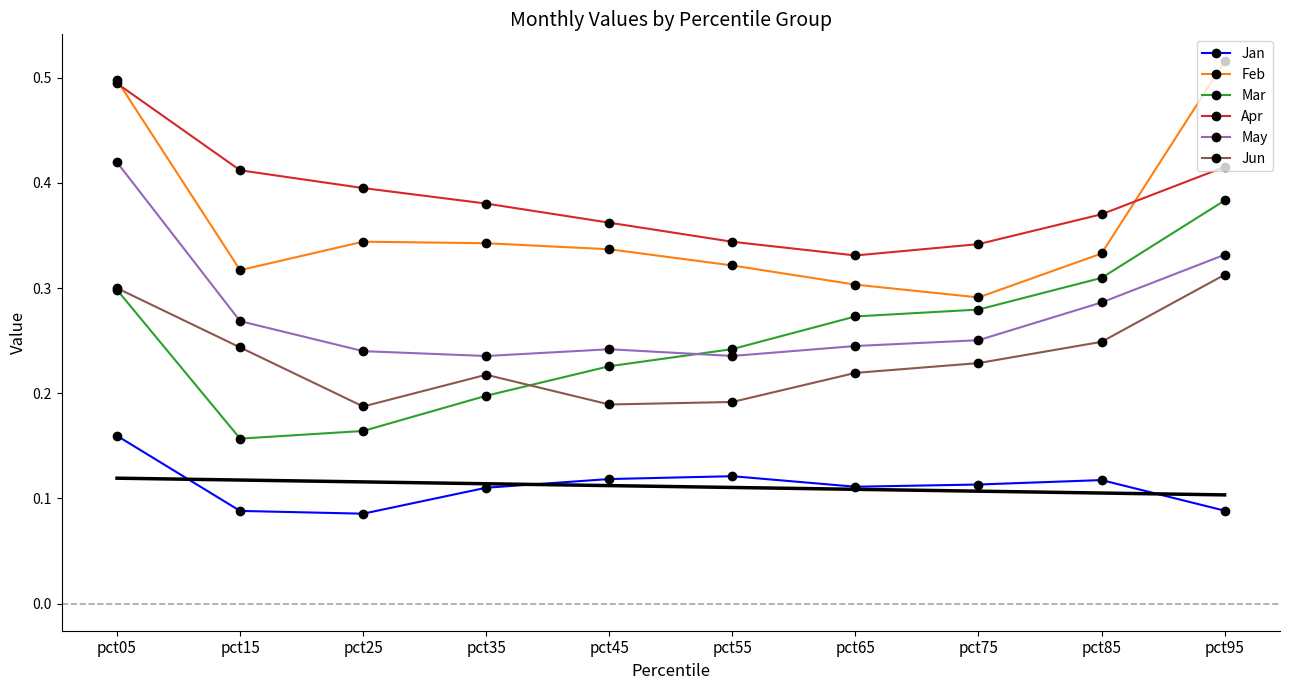

List the labels in order of Apr value, smallest first.

pct65, pct75, pct55, pct45, pct85, pct35, pct25, pct15, pct95, pct05